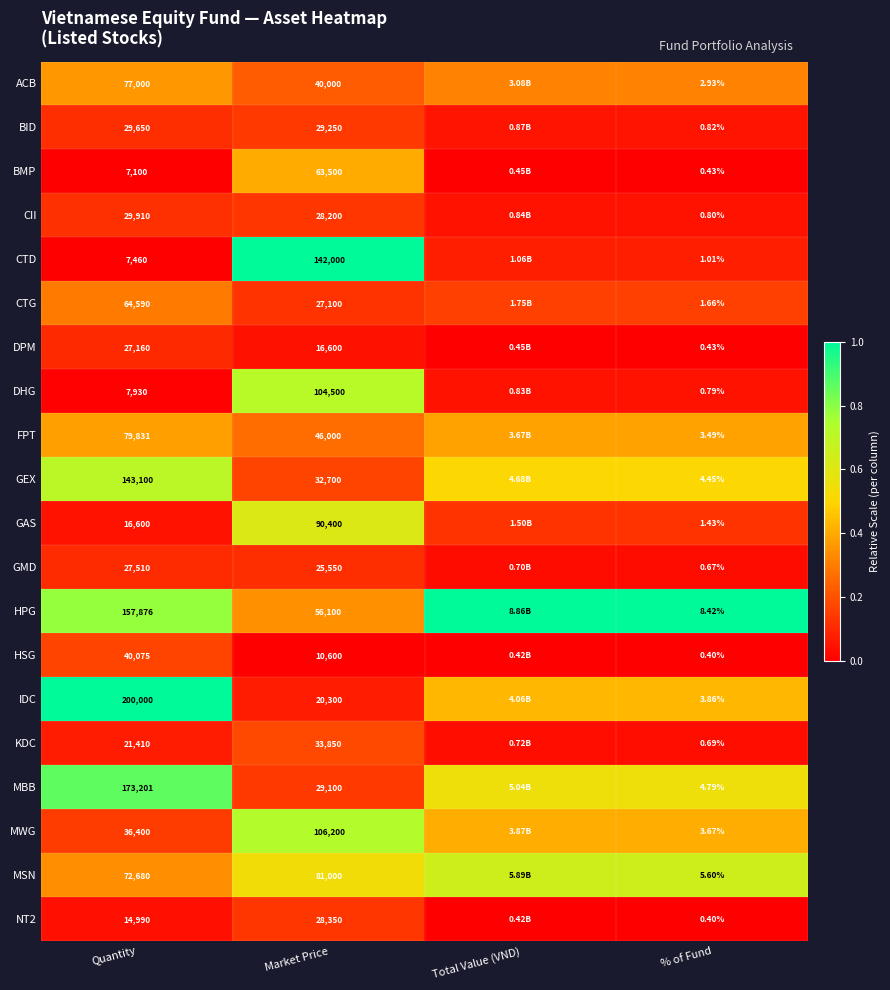

Which series changed the most between Quantity and Market Price?

IDC